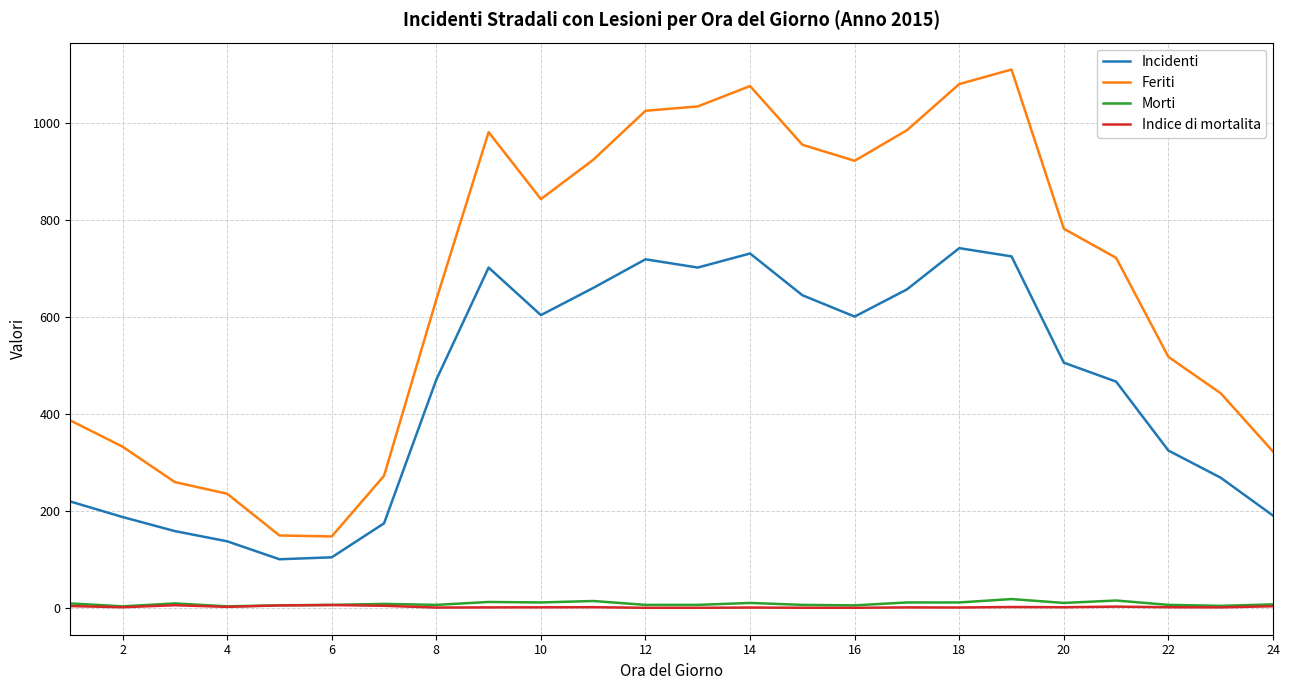

Which series has the largest range (max minus min)?

Feriti